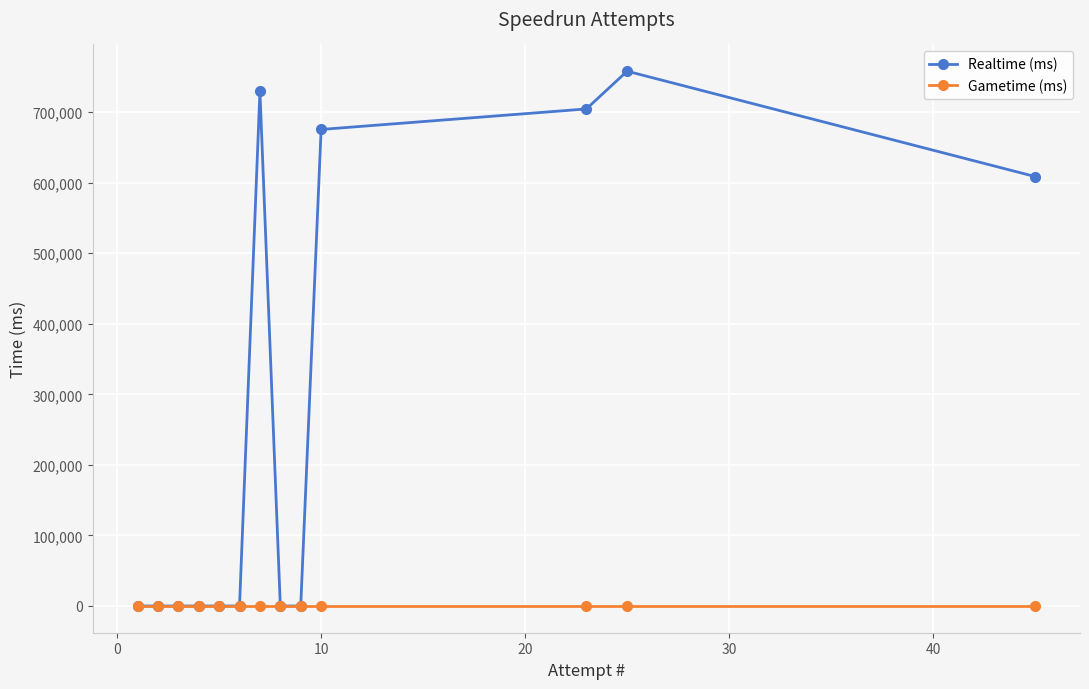

True or false: Realtime (ms) has more than 1 interior local peaks.

True